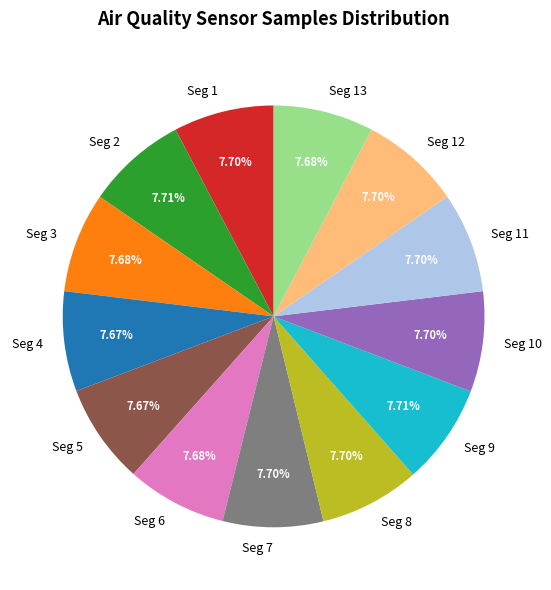

Does Seg 9 represent more than half of the total?

No